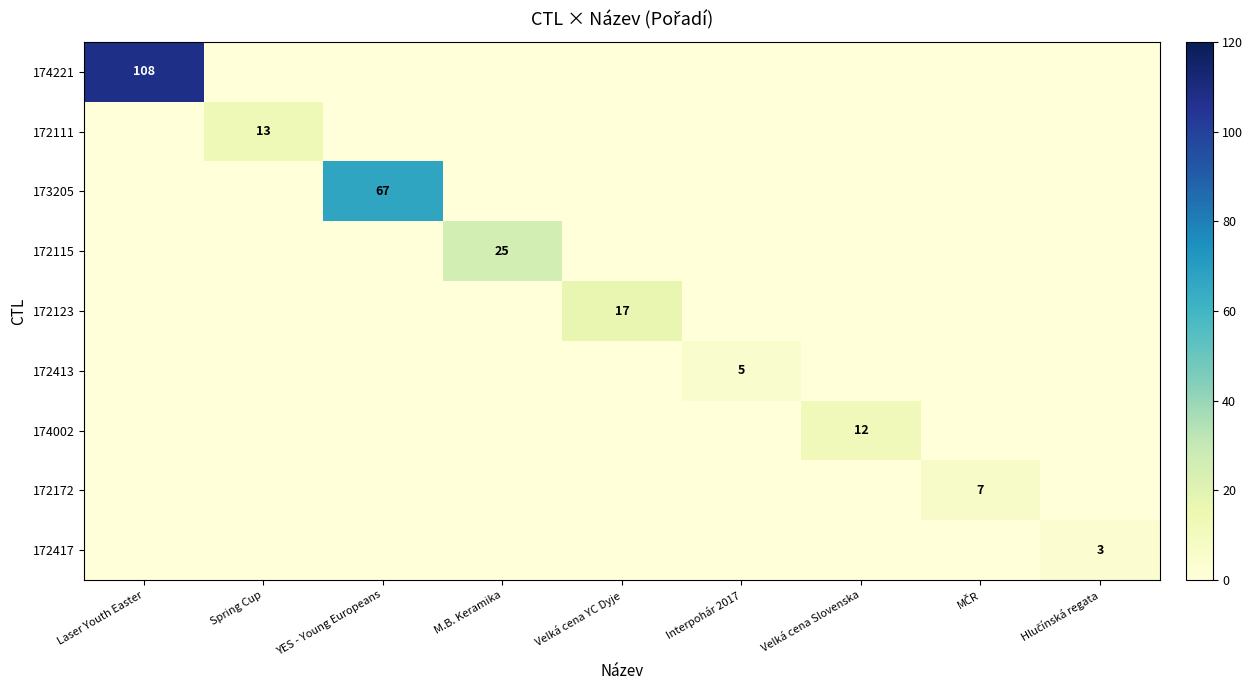

Which has a higher value, Velká cena Slovenska or Hlučínská regata?

Velká cena Slovenska